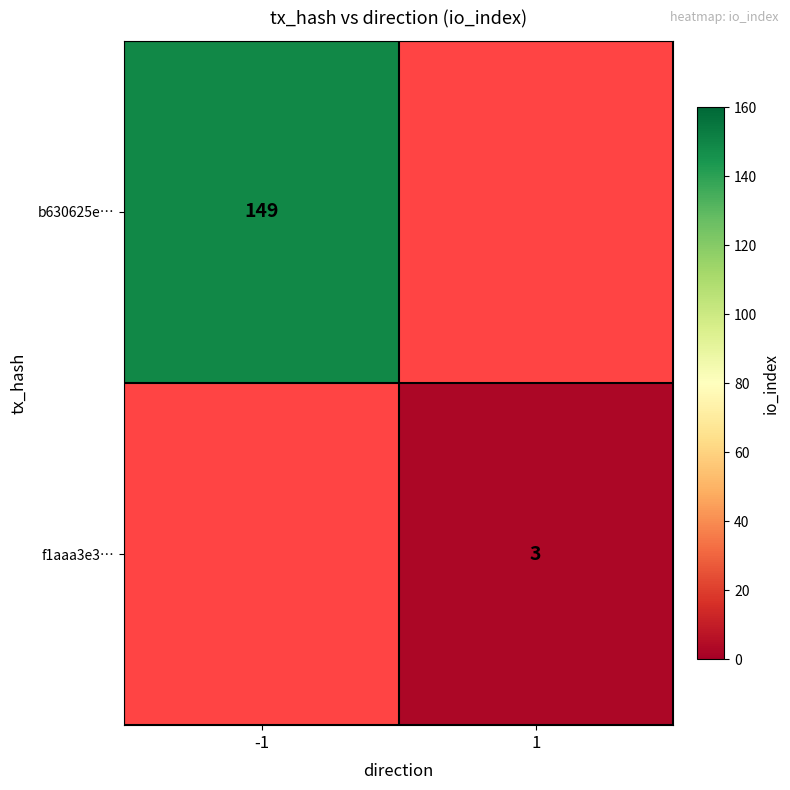

True or false: f1aaa3e3… has a value of 3 at 1.

True